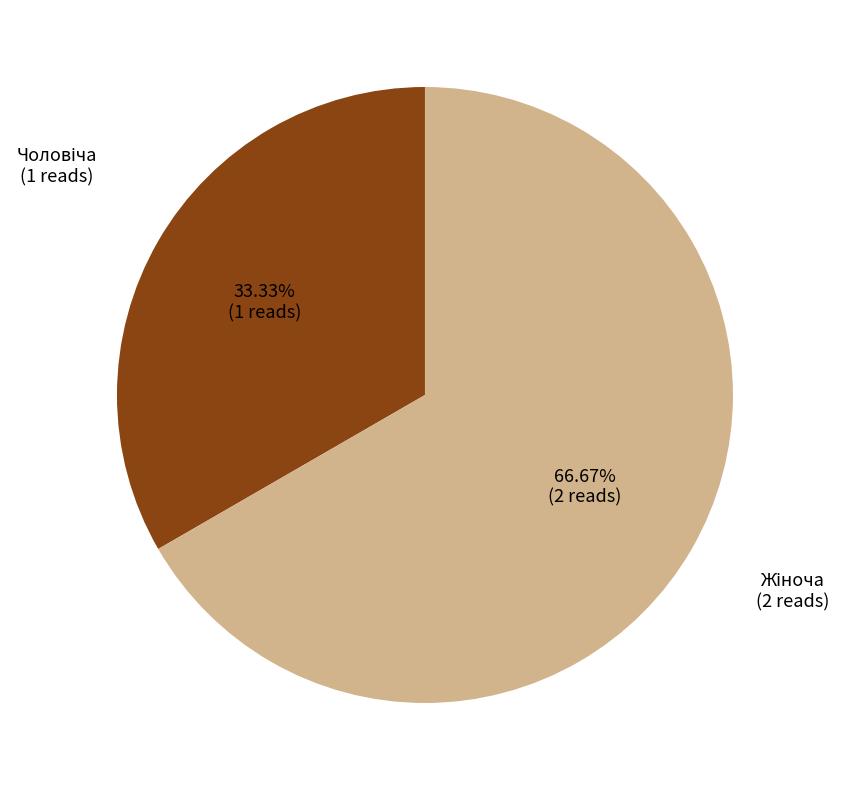

Does any single category account for the majority?

Yes